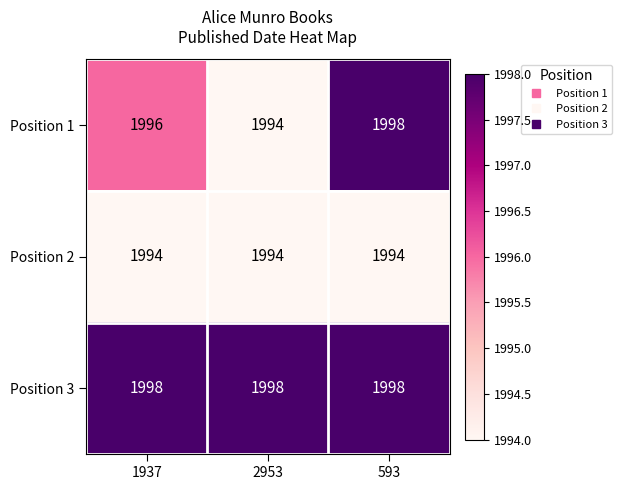

Which series changed the most between 1937 and 593?

Position 1